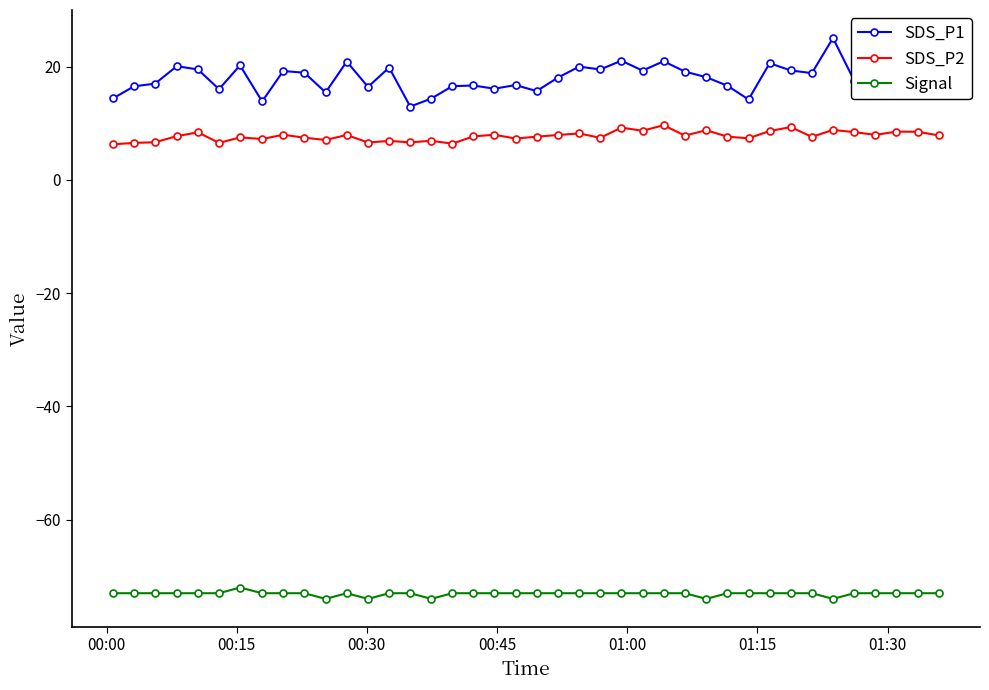

What is the sum of all SDS_P2 values?

309.5